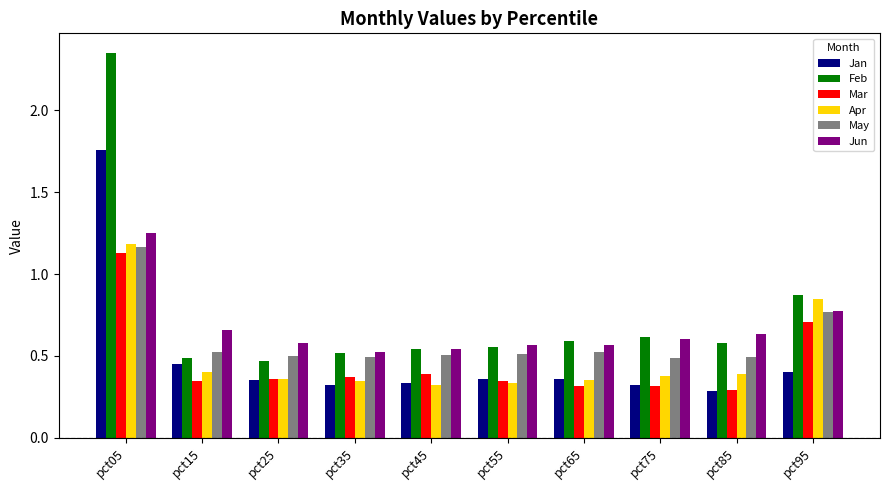

Which series has the widest spread of values?

Feb